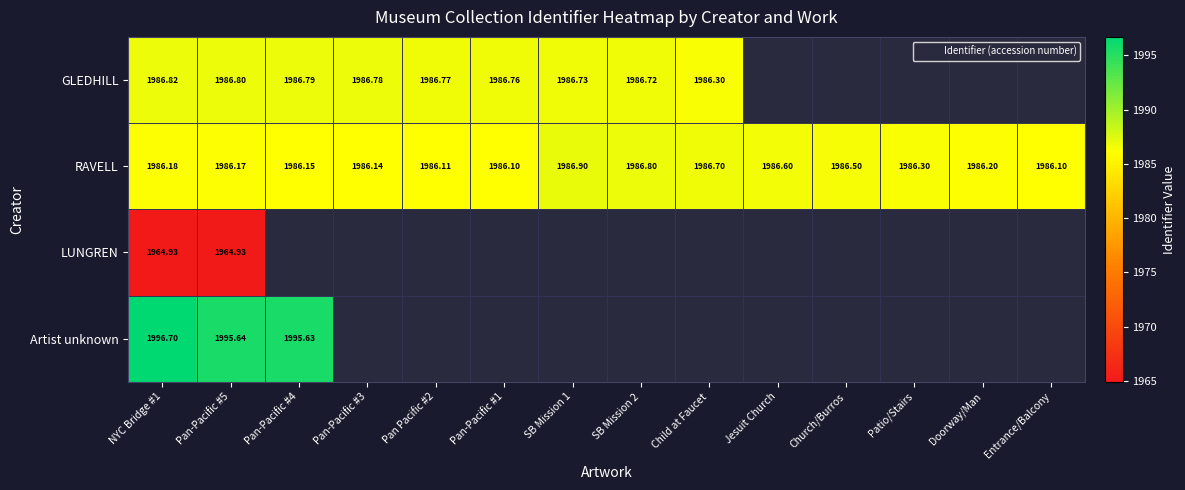

Between Pan-Pacific #4 and NYC Bridge #1, which is larger?

NYC Bridge #1